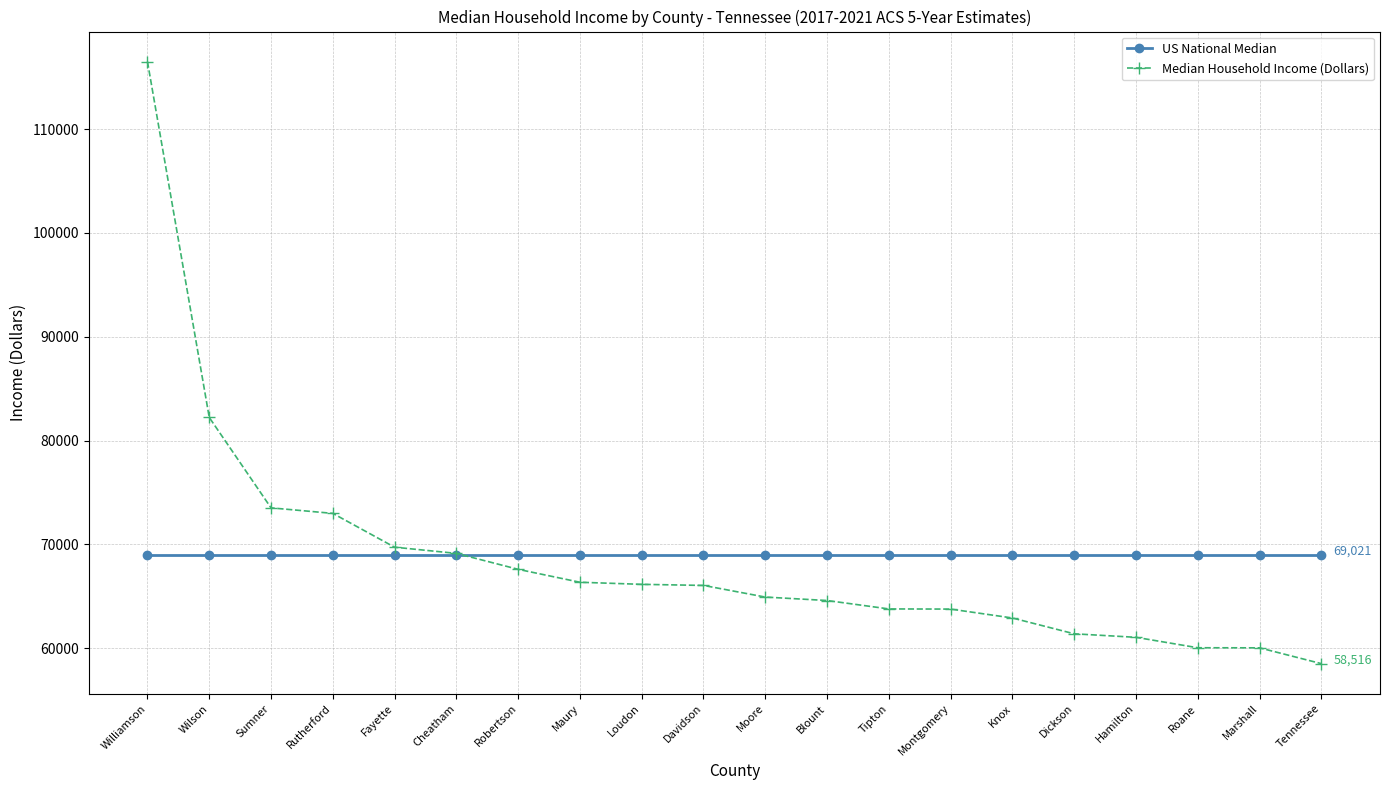

Which series has the largest range (max minus min)?

Median Household Income (Dollars)